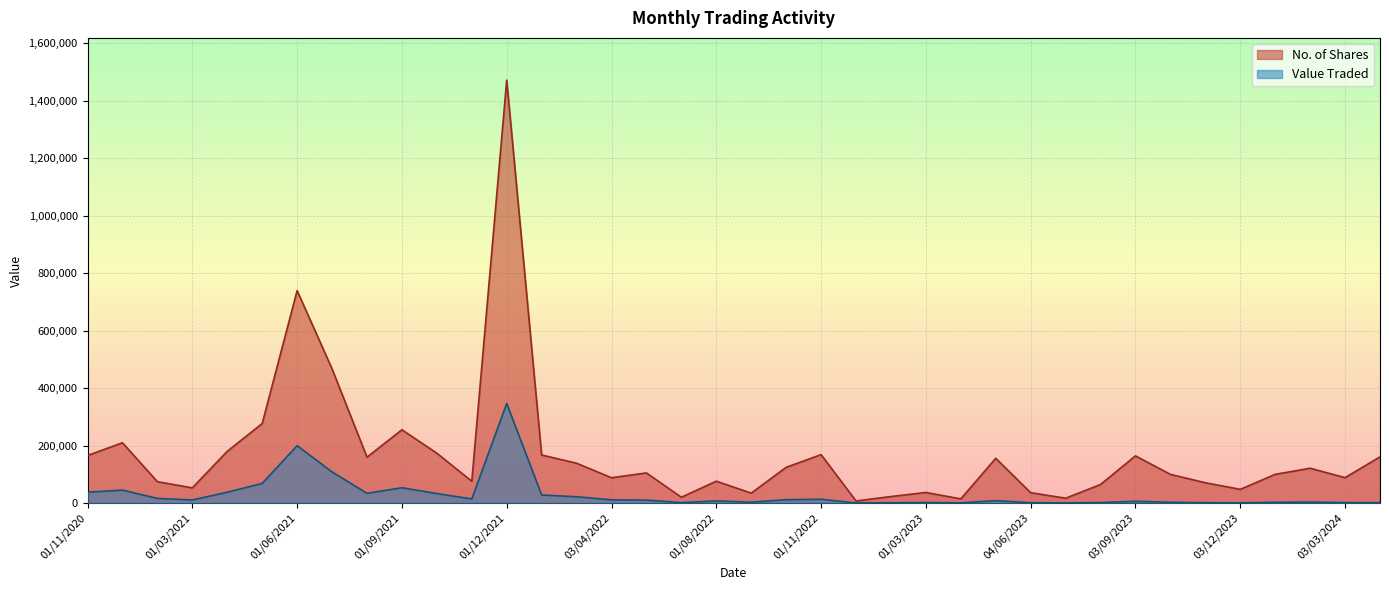

In No. of Shares, how many points are lower than both neighbors (excluding endpoints)?

11